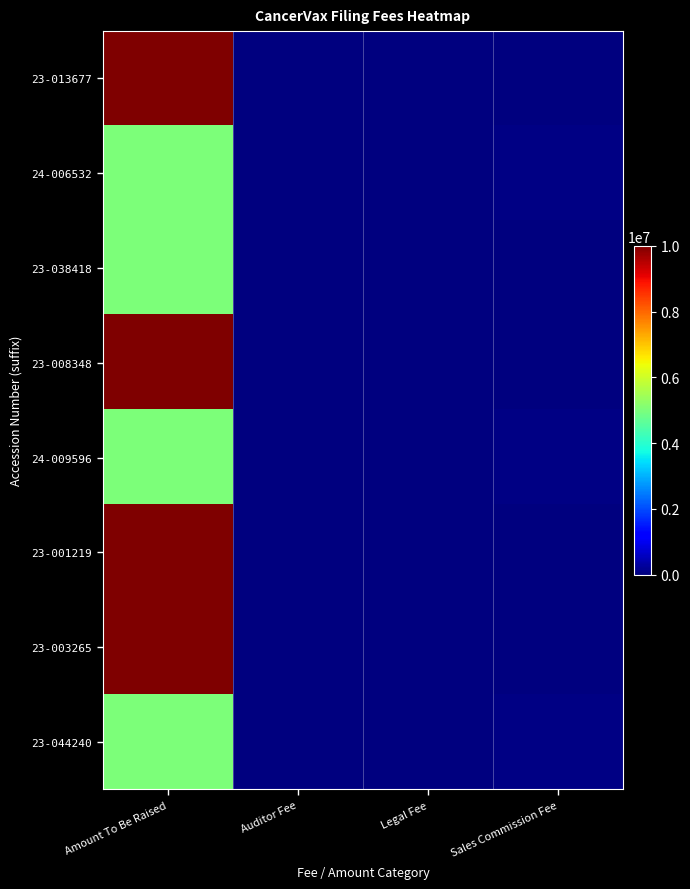

Which series has the largest range (max minus min)?

23-013677